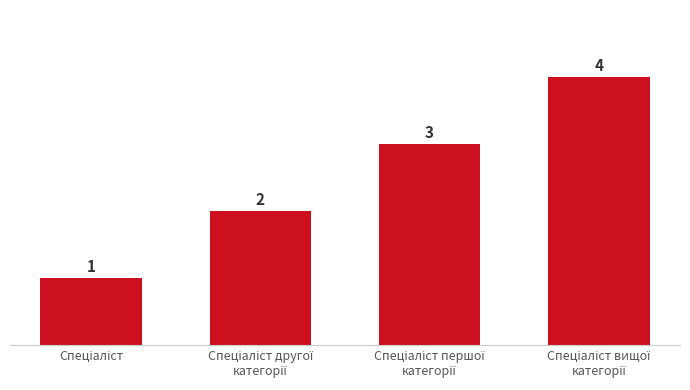

What is the greatest value displayed?

4